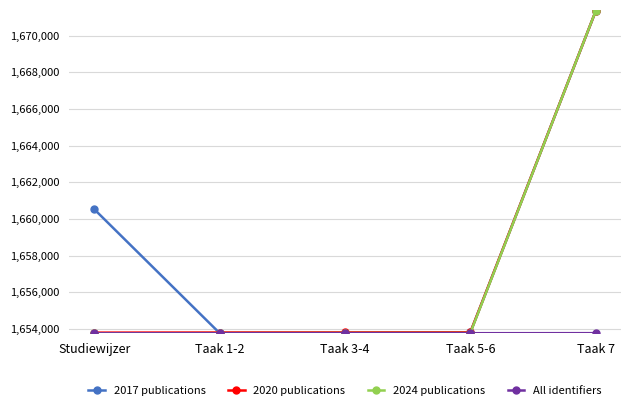

Which series has the largest range (max minus min)?

2024 publications